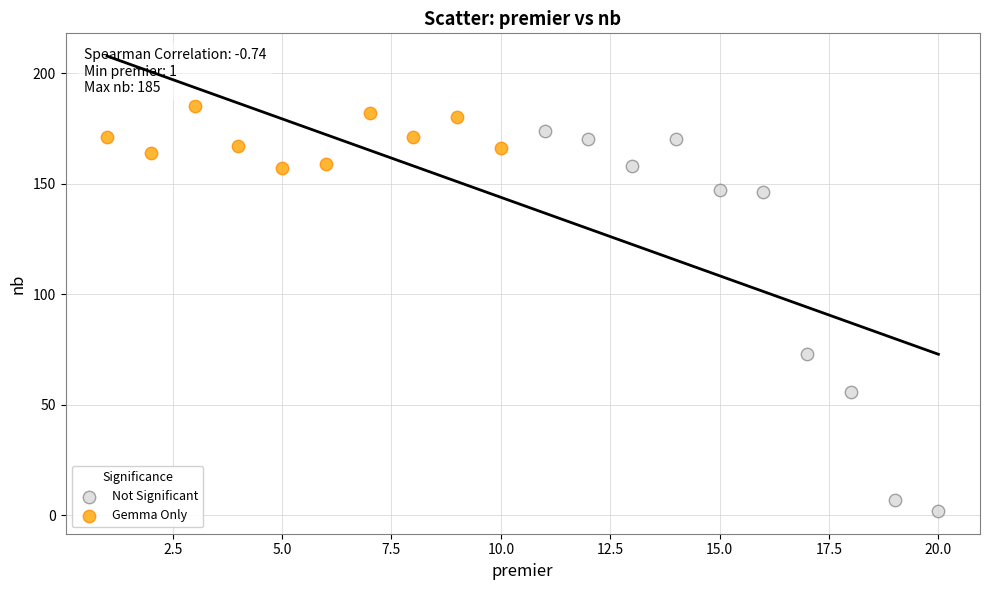

Which series reaches the minimum Y coordinate?

Not Significant